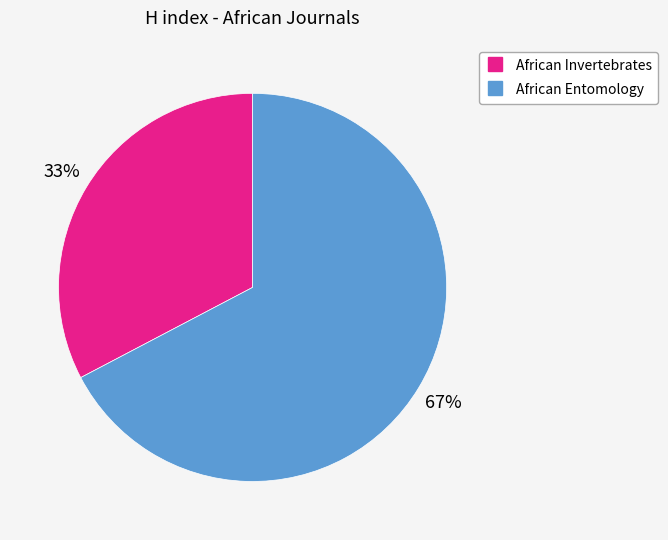

Which has a higher value, African Invertebrates or African Entomology?

African Entomology